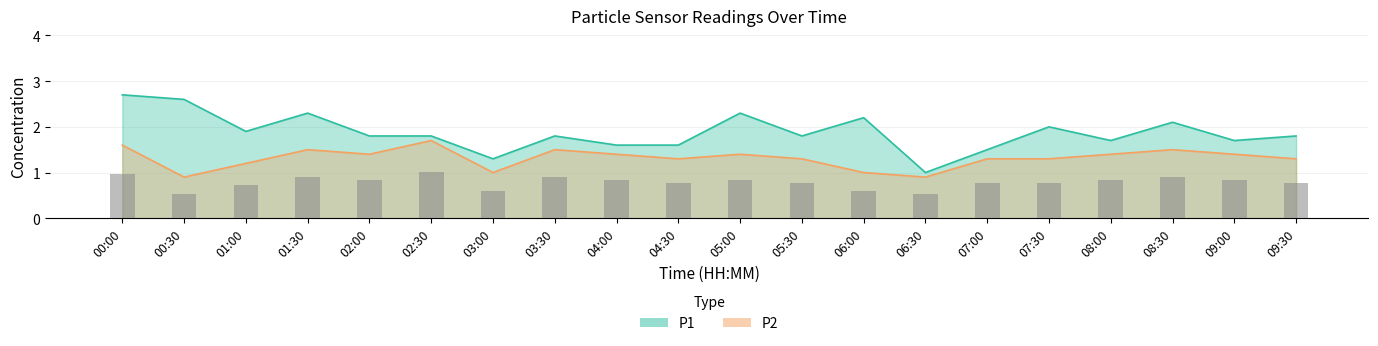

How many data points in P2 are above 1?

16